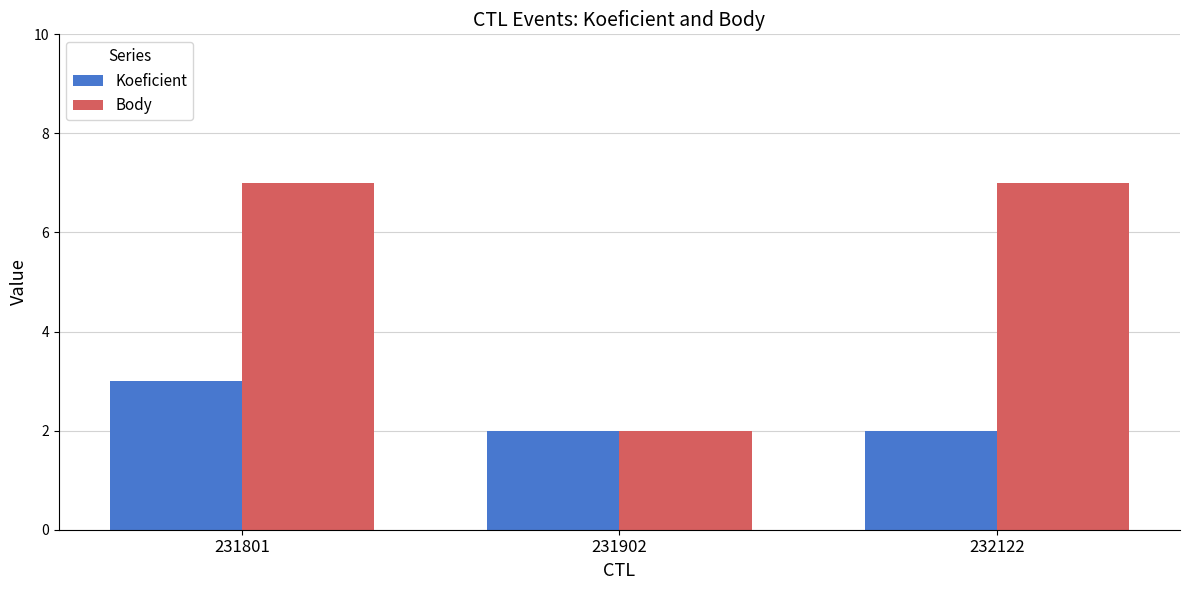

Reading left to right, extract all data points from this chart.

Koeficient: 231801=3	231902=2	232122=2
Body: 231801=7	231902=2	232122=7